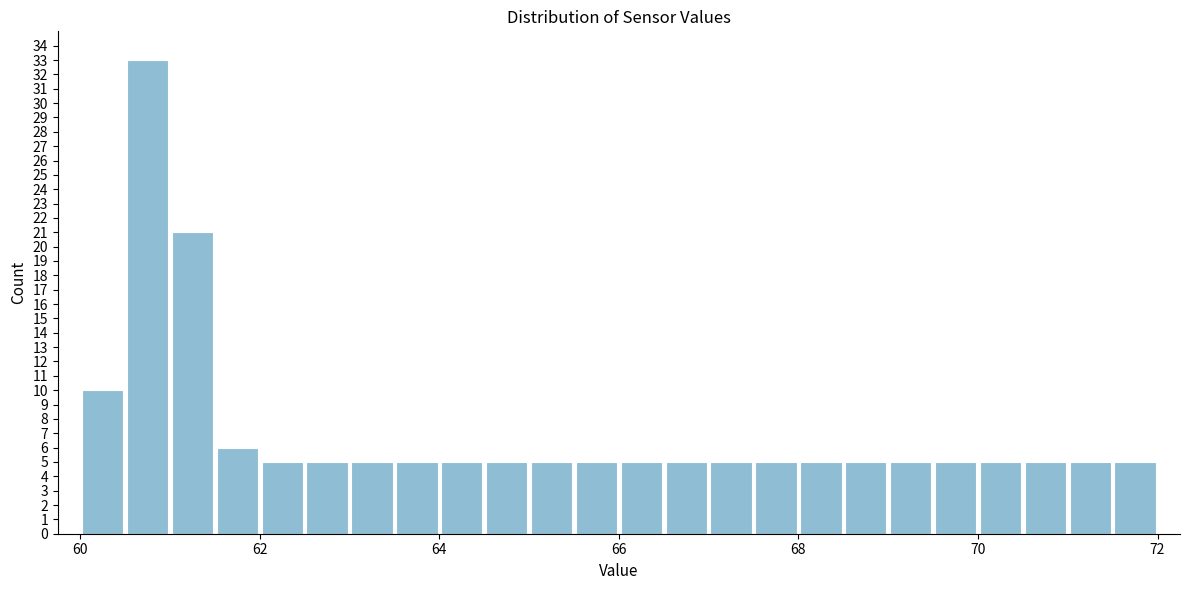

Around what value on the x-axis is the tallest bar? Give the approximate position of its centre, as read against the axis.

60.8